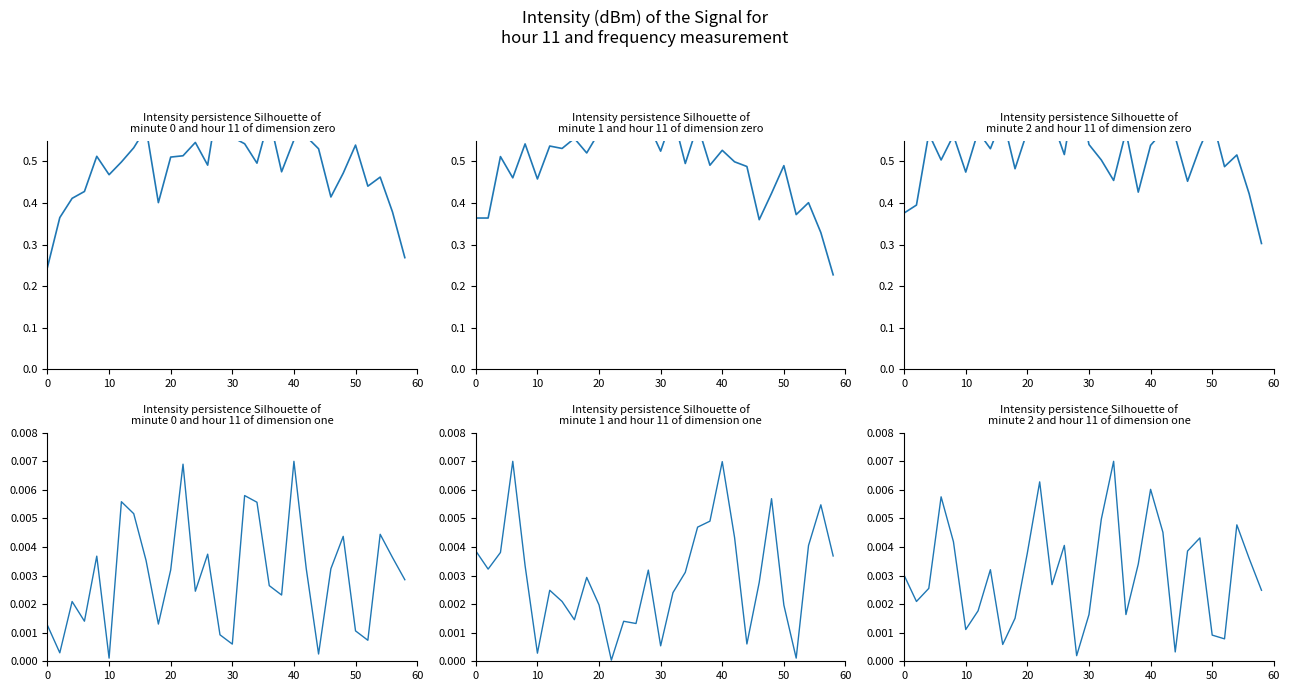

At which category is the sum across all series the highest?

40